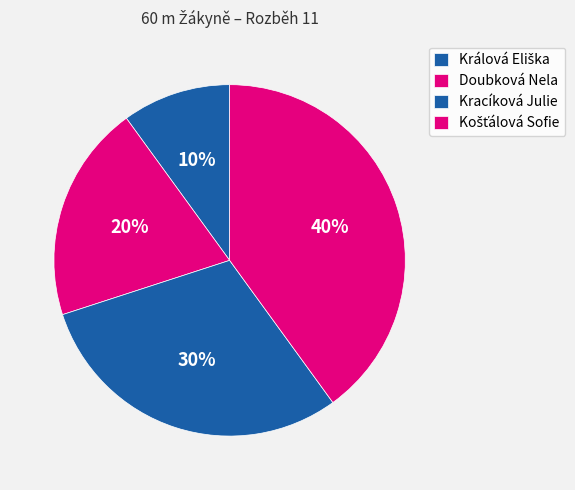

Rank the categories by value from lowest to highest.

Králová Eliška, Doubková Nela, Kracíková Julie, Košťálová Sofie